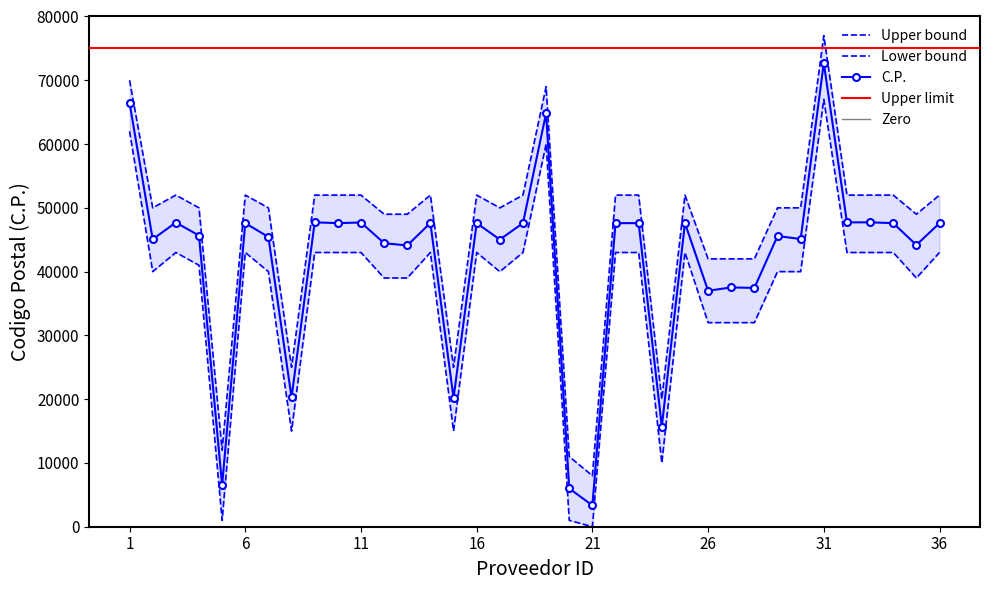

Reading left to right, what are all the values shown in this chart?

66450	45070	47700	45659	6500	47601	45430	20270	47728	47600	47700	44460	44100	47630	20169	47600	45030	47600	64830	6000	3339	47600	47600	15710	47600	37000	37520	37440	45580	45110	72700	47720	47728	47600	44170	47600